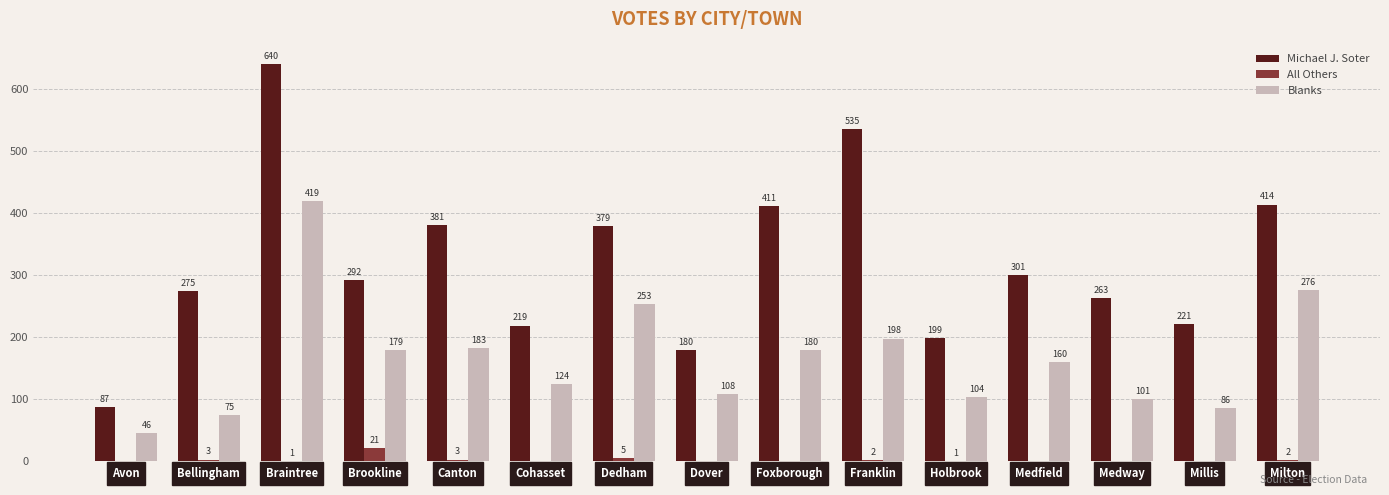

Which series changed the most between Dedham and Medway?

Blanks